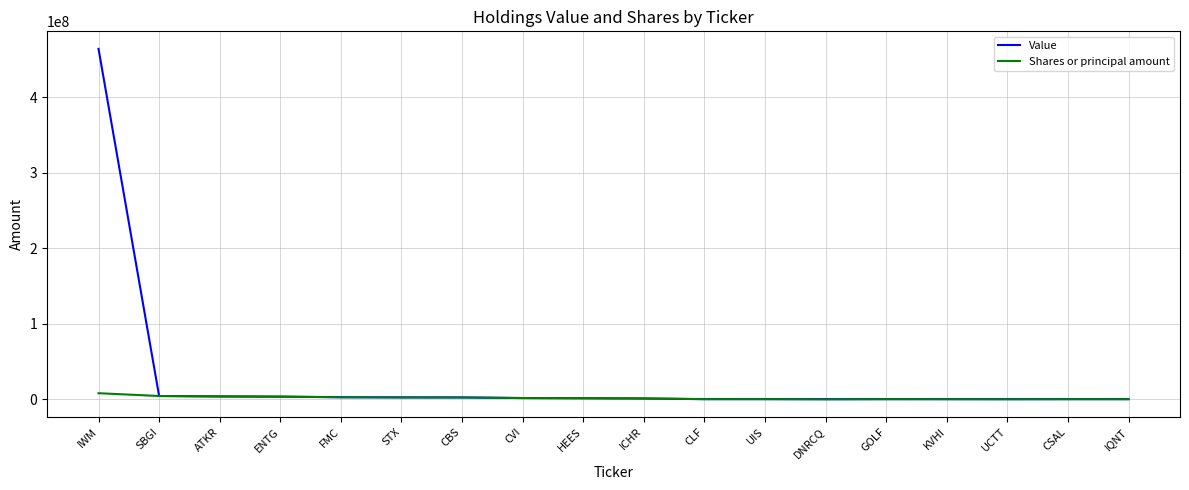

At which category does the chart reach its peak across all series?

IWM